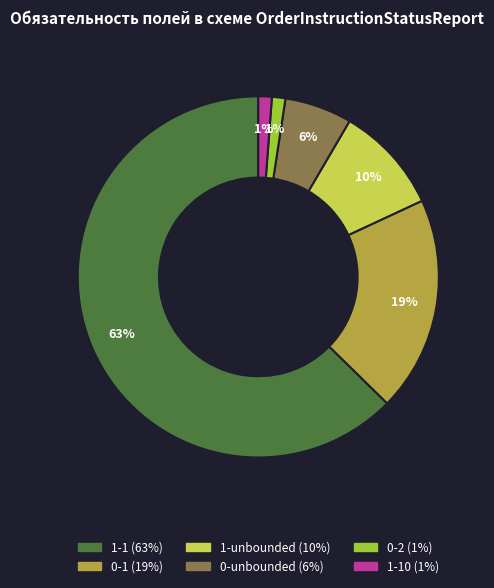

How many slices are in this pie chart?

6